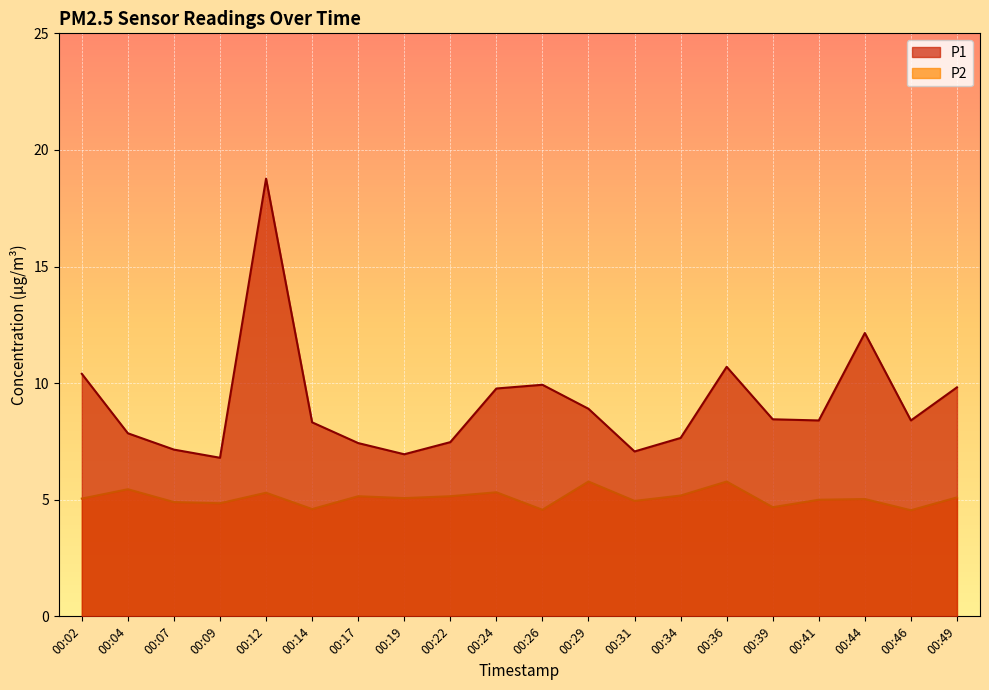

Which series has the widest spread of values?

P1